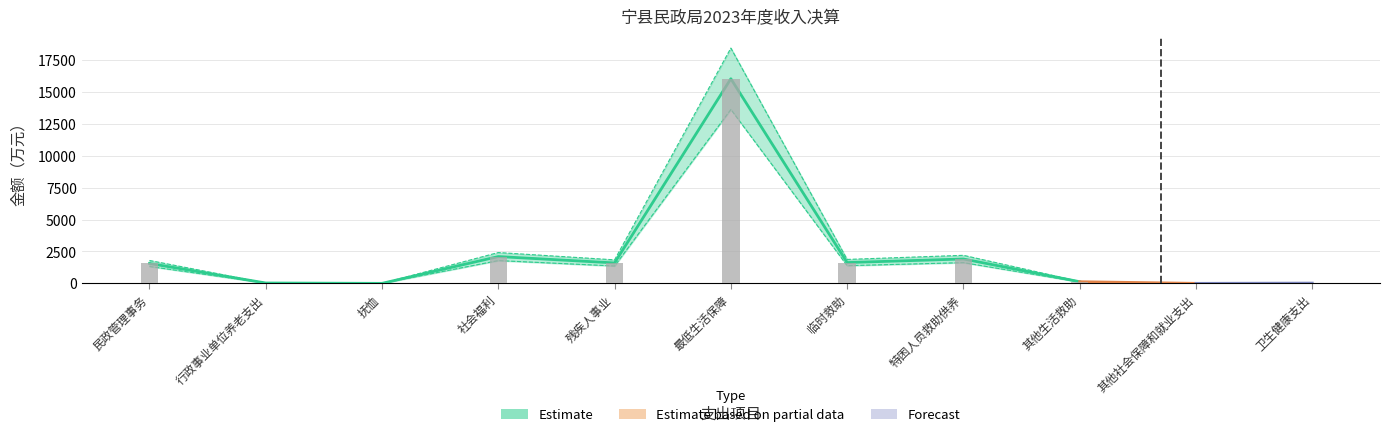

Reading right to left, extract all data points from this chart.

本年收入合计: 卫生健康支出=21.1	其他社会保障和就业支出=0.9	其他生活救助=129.7	特困人员救助供养=1911.7	临时救助=1631.5	最低生活保障=16036.5	残疾人事业=1602.8	社会福利=2101.3	抚恤=0.9	行政事业单位养老支出=29.1	民政管理事务=1560.5
财政拨款收入: 卫生健康支出=21.1	其他社会保障和就业支出=0.9	其他生活救助=129.7	特困人员救助供养=1911.7	临时救助=1631.5	最低生活保障=16036.5	残疾人事业=1602.8	社会福利=2101.3	抚恤=0.9	行政事业单位养老支出=29.1	民政管理事务=1560.5
上级补助收入: 卫生健康支出=0.0	其他社会保障和就业支出=0.0	其他生活救助=0.0	特困人员救助供养=0.0	临时救助=0.0	最低生活保障=0.0	残疾人事业=0.0	社会福利=0.0	抚恤=0.0	行政事业单位养老支出=0.0	民政管理事务=0.0